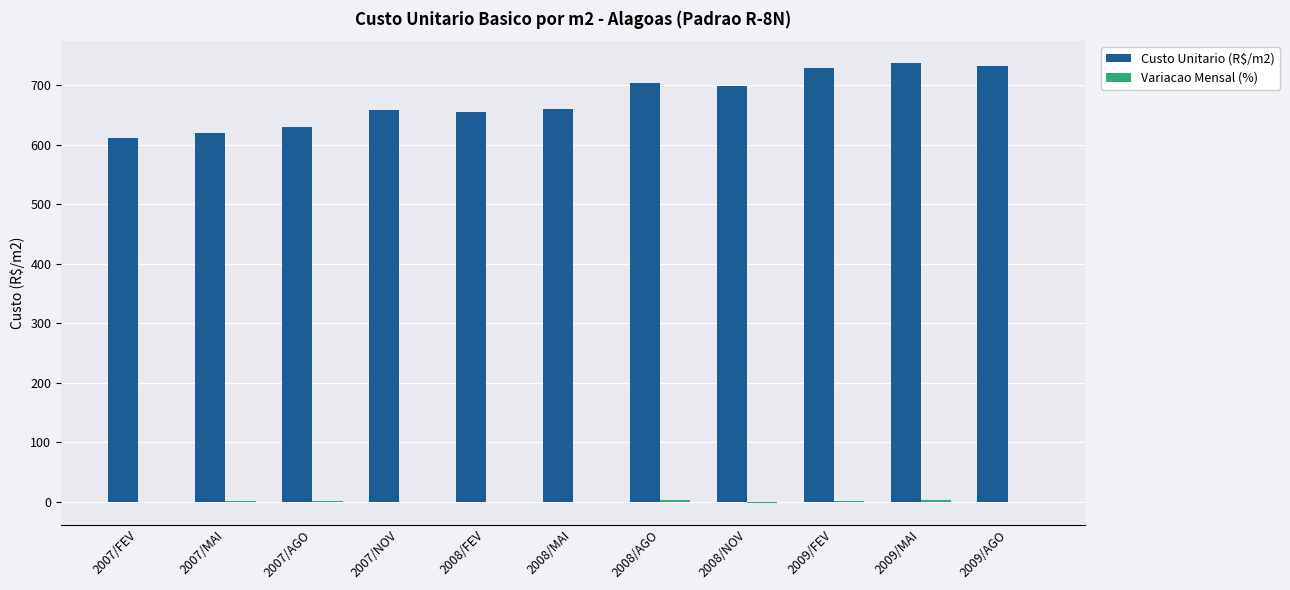

Which series has the largest total across all categories?

Custo Unitario (R$/m2)